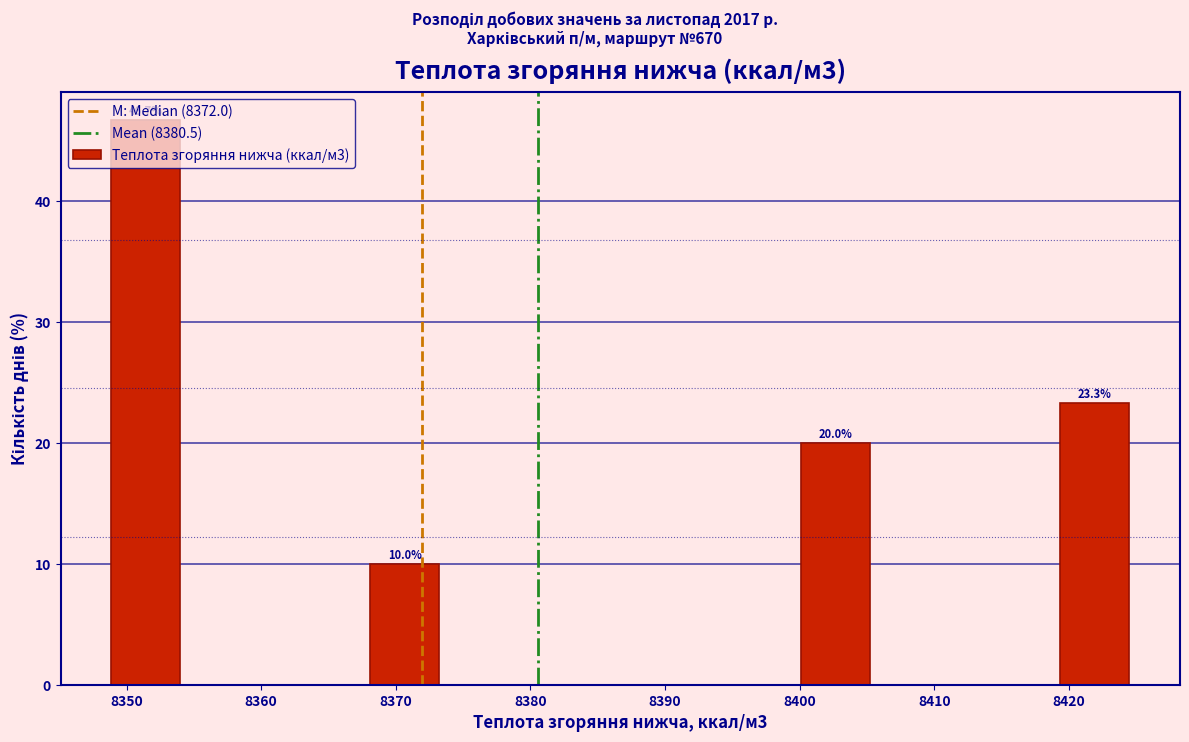

Over which range of the x-axis is the bar tallest?

8348 to 8355